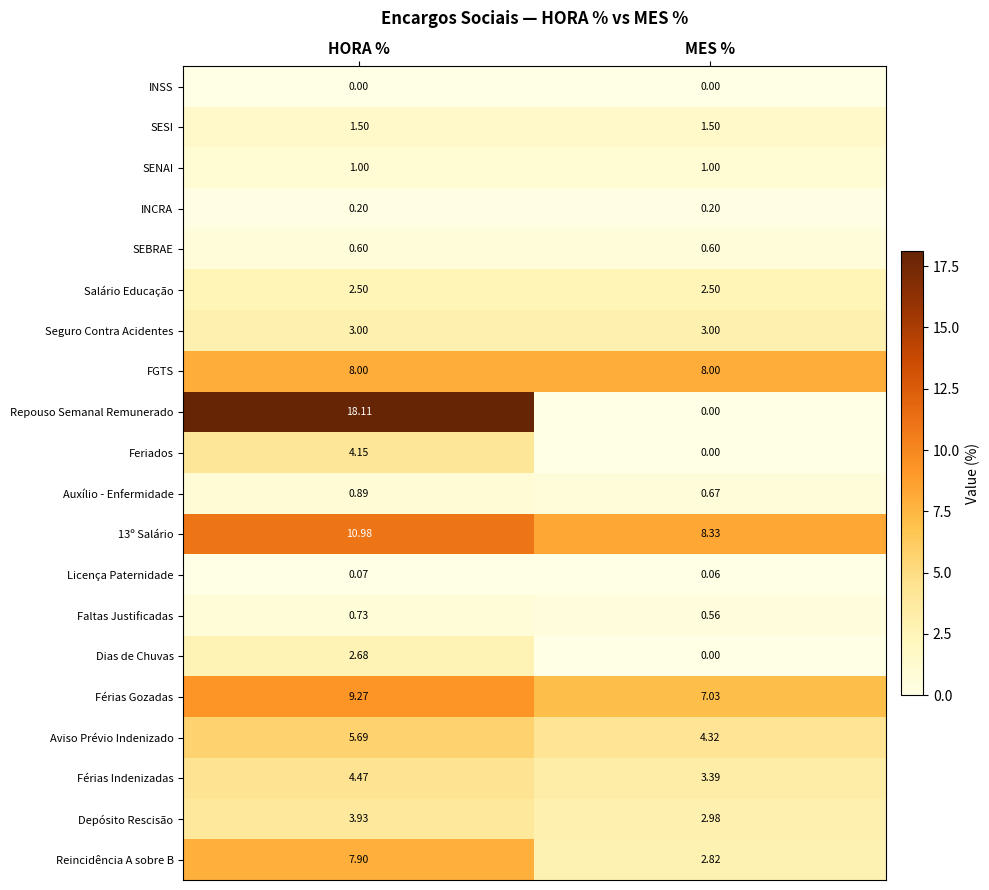

At which category is the sum across all series the highest?

HORA %